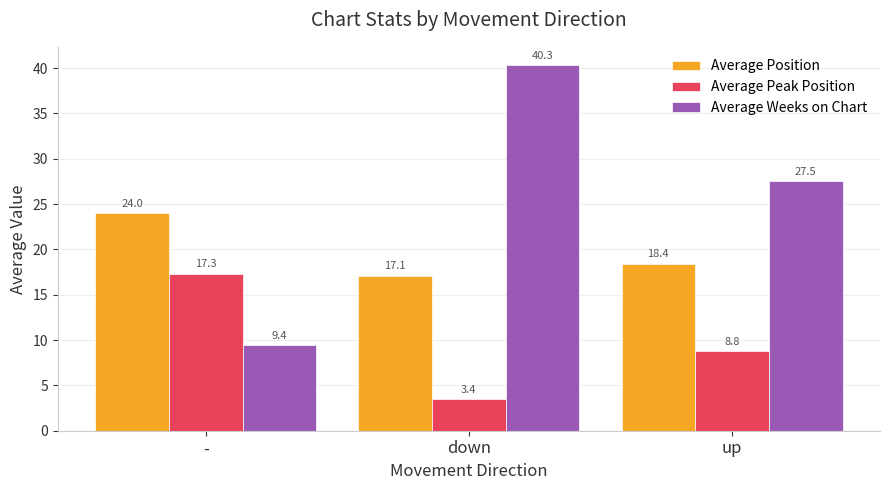

What is the sum of all Average Weeks on Chart values?

77.2